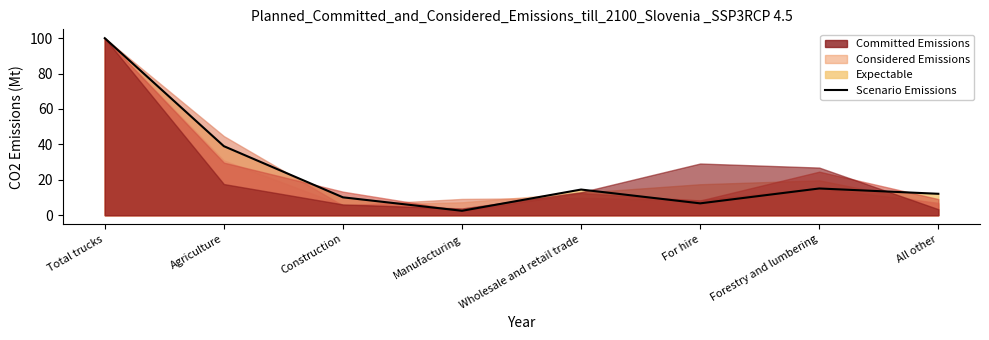

What is the label of the 8th point from the left?

All other